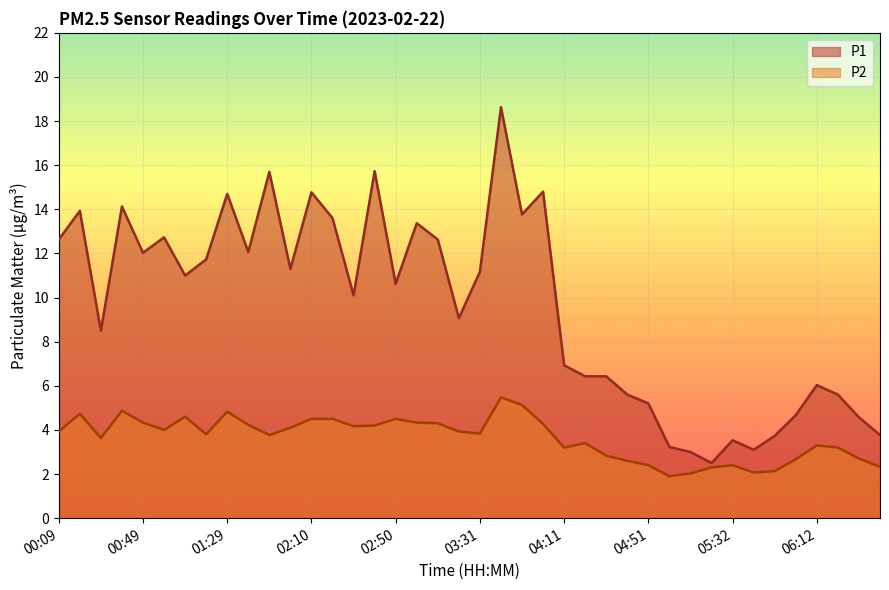

True or false: P2 has a value of 2.6 at 02:40.

False